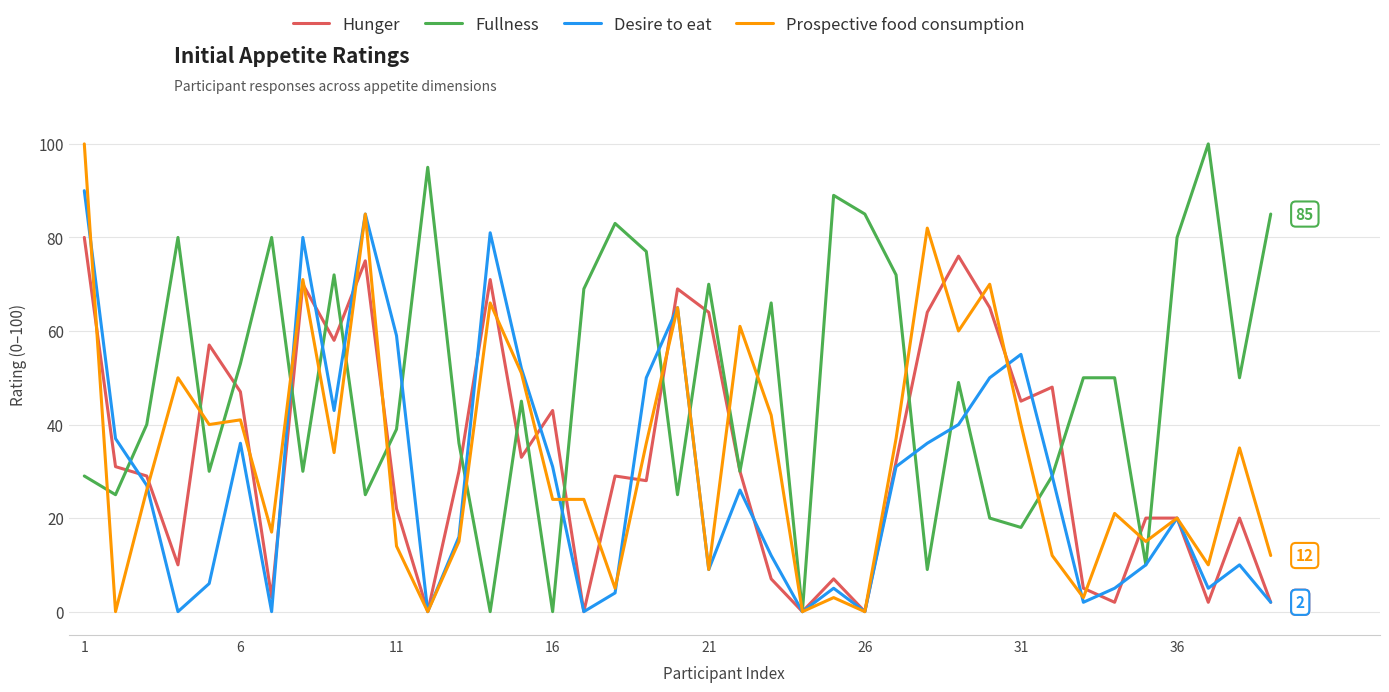

What is the maximum value shown in the chart?

100